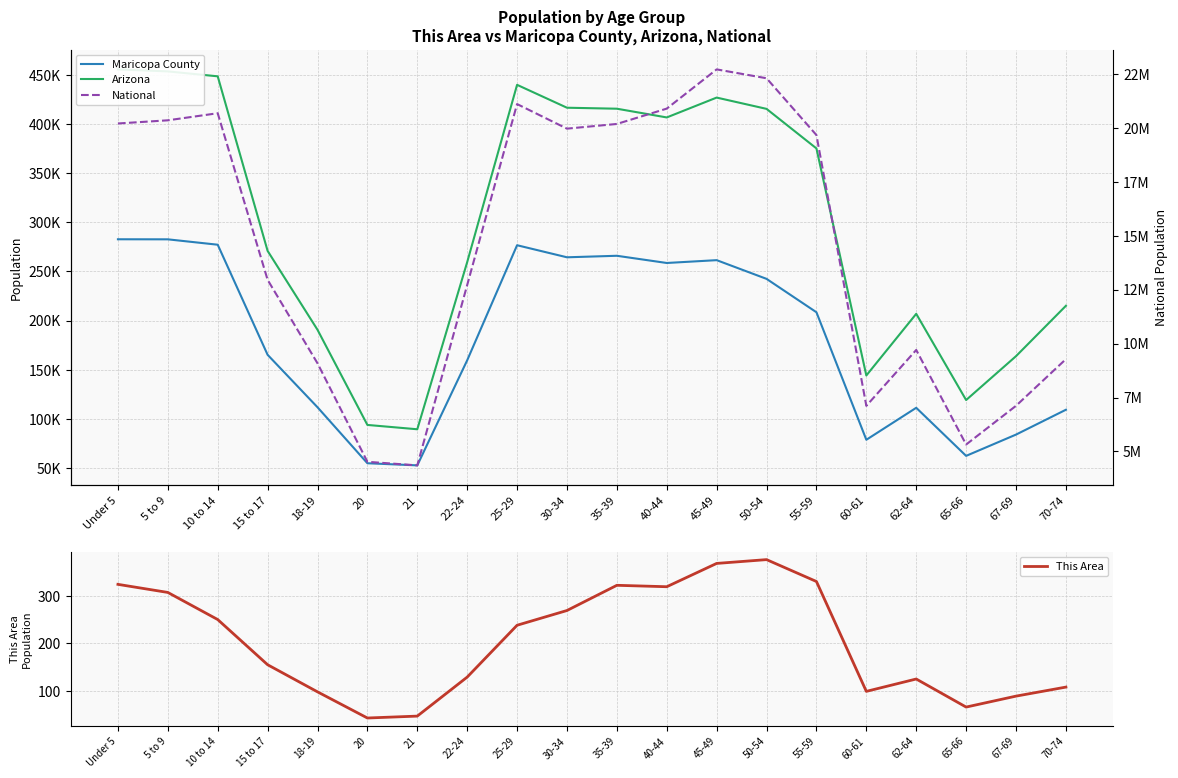

How many interior local valleys does the National series have?

4